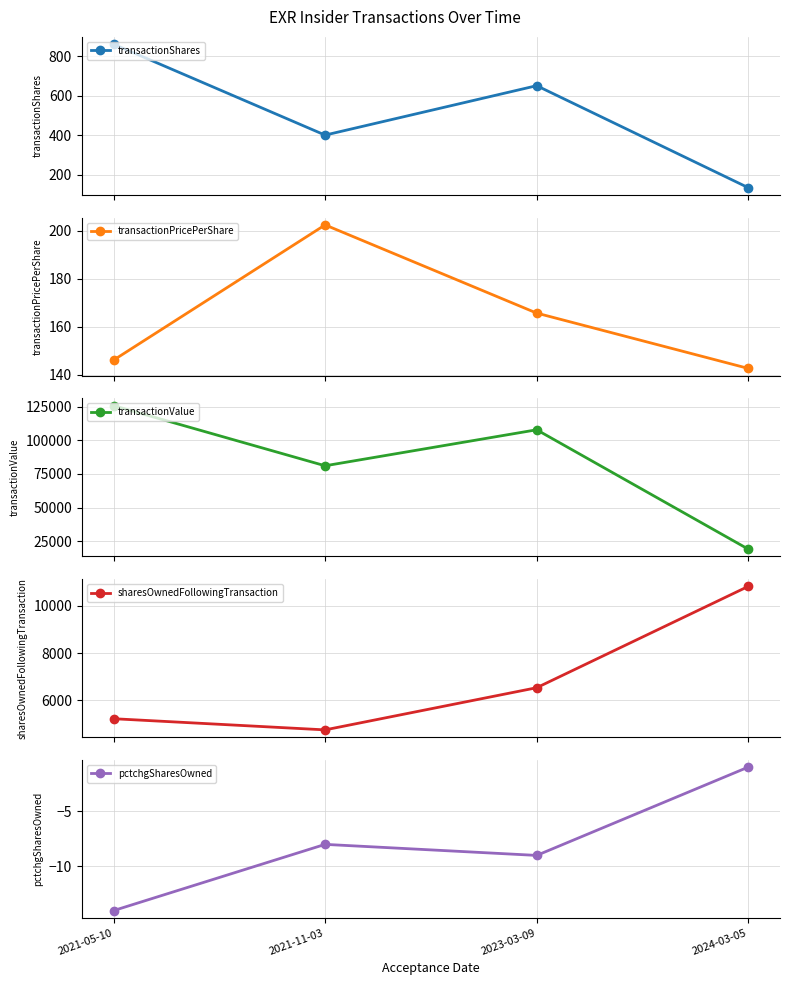

Between 2021-05-10 and 2024-03-05, which series saw the biggest shift?

transactionValue